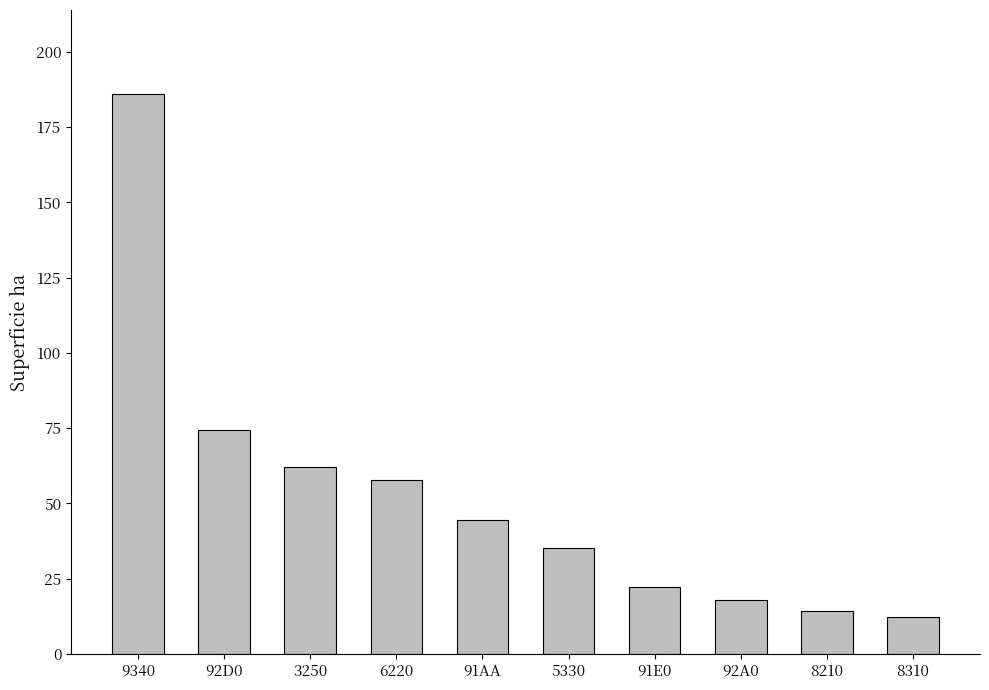

How many series are shown in this chart?

1